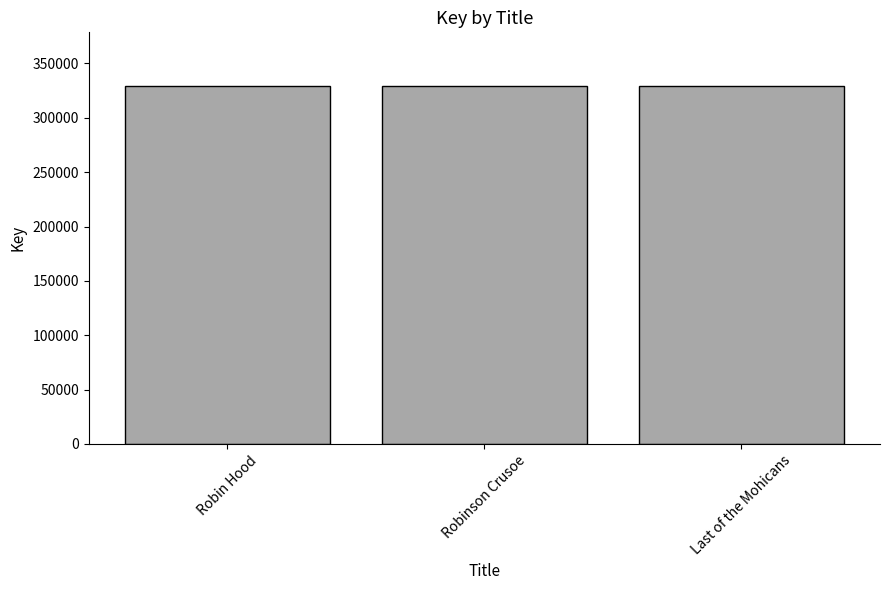

What is the label of the 2nd bar from the left?

Robinson Crusoe